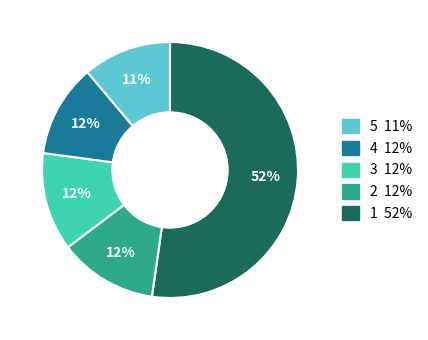

Does any single category account for the majority?

Yes